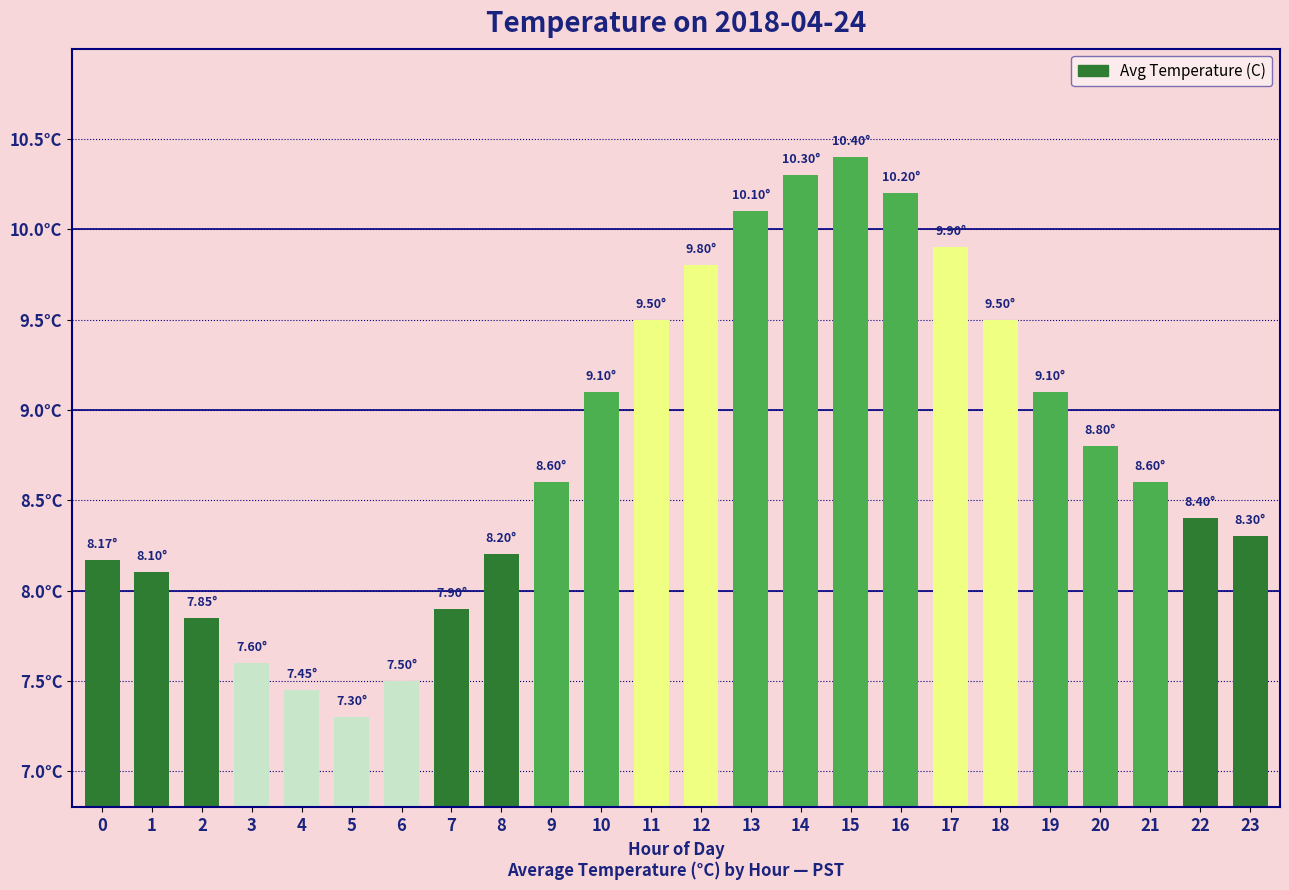

At which category does the chart reach its peak across all series?

15